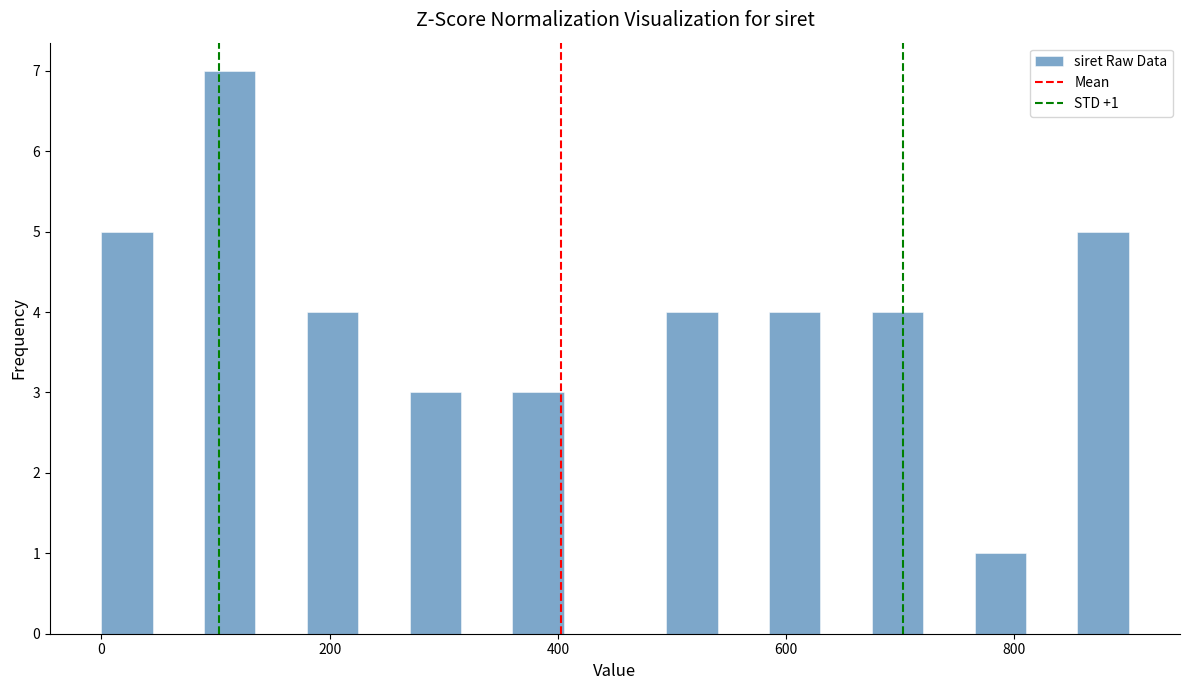

Read against the x-axis, roughly where is the centre of the tallest bar?

120